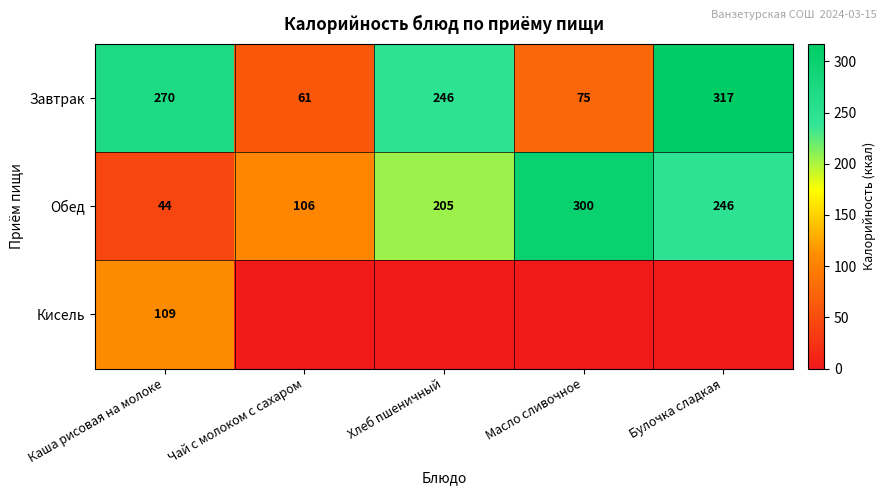

How many values in the Обед series are below 205?

2